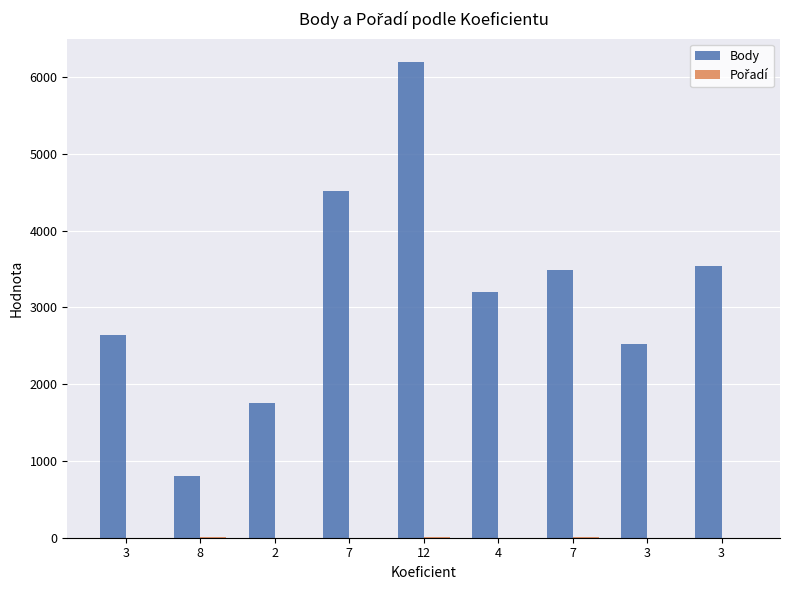

What is the sum of all Body values?

28668